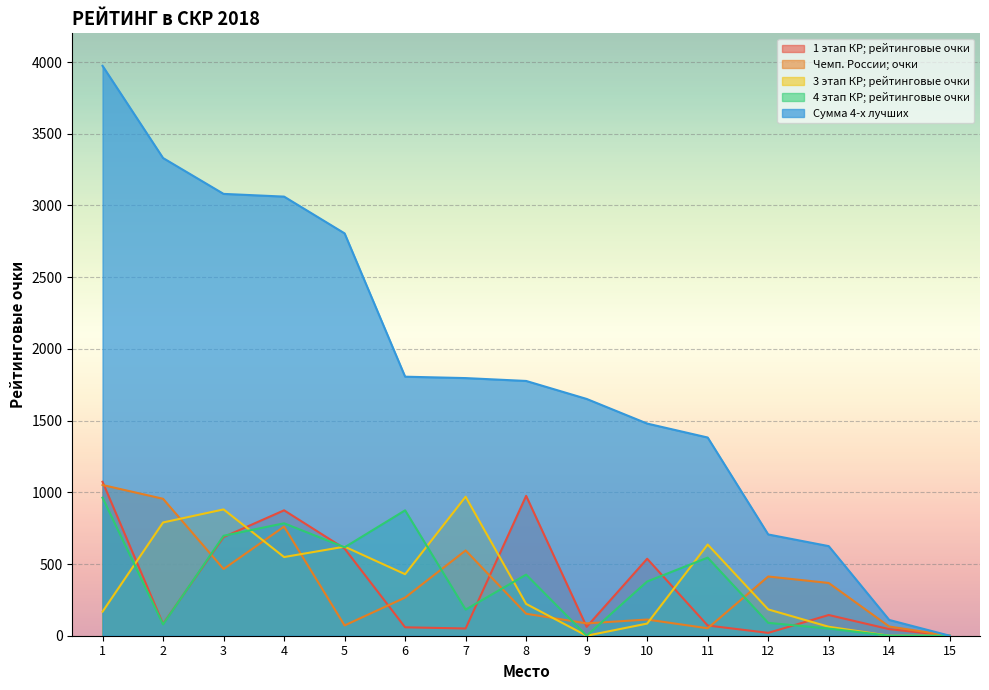

What is the average value of the 3 этап КР; рейтинговые очки series?

372.9